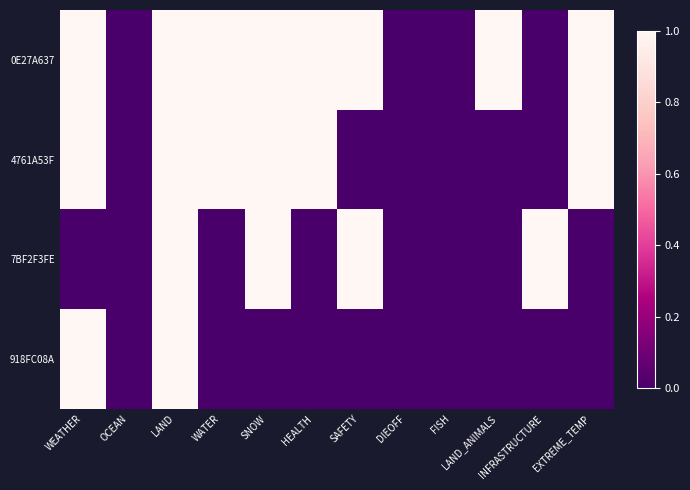

Between WEATHER and EXTREME_TEMP, which series saw the biggest shift?

918FC08A